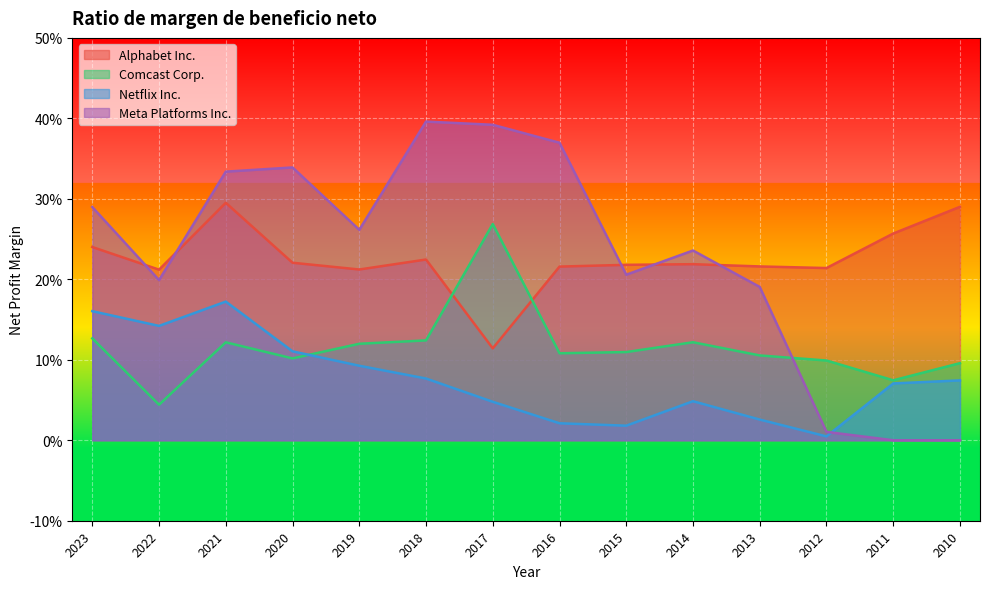

What is the total value across all series at 2012?

0.3